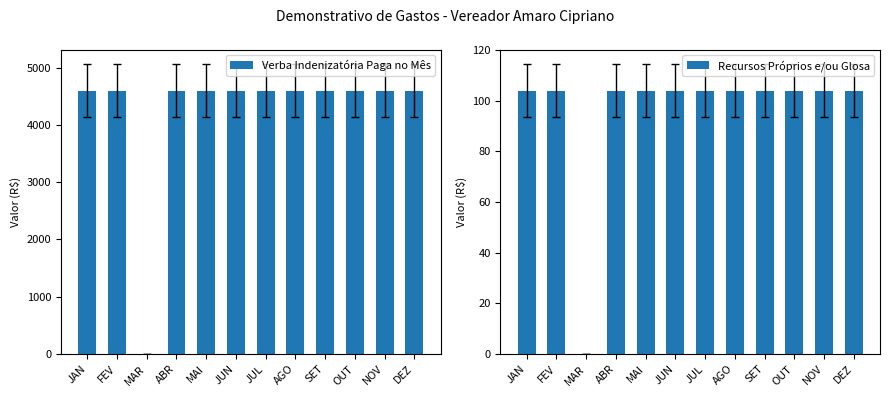

List the series in order of their peak value, highest first.

Verba Indenizatória Paga no Mês, Recursos Próprios e/ou Glosa